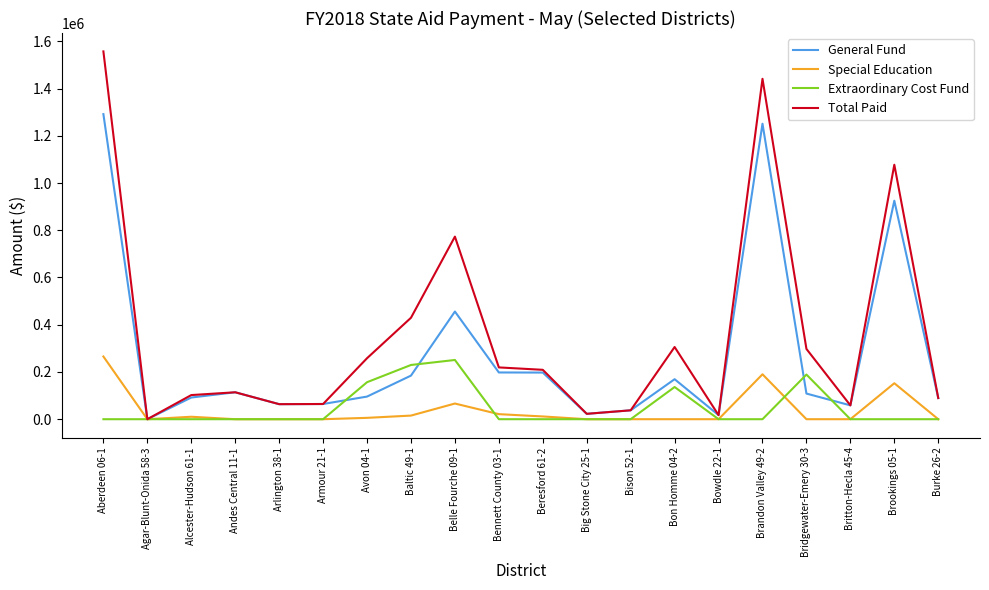

The value of Total Paid at Britton-Hecla 45-4 is 58602. True or false?

True